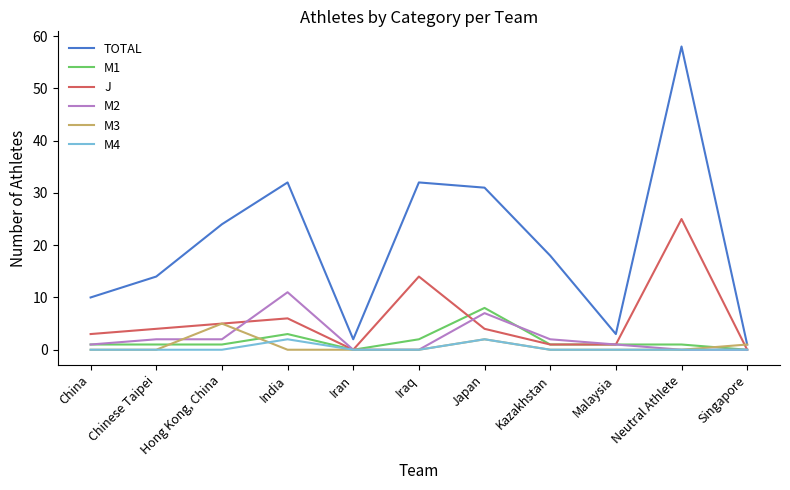

Reading left to right, what are all the values shown in this chart?

TOTAL: 10	14	24	32	2	32	31	18	3	58	1
M1: 1	1	1	3	0	2	8	1	1	1	0
J: 3	4	5	6	0	14	4	1	1	25	0
M2: 1	2	2	11	0	0	7	2	1	0	0
M3: 0	0	5	0	0	0	2	0	0	0	1
M4: 0	0	0	2	0	0	2	0	0	0	0